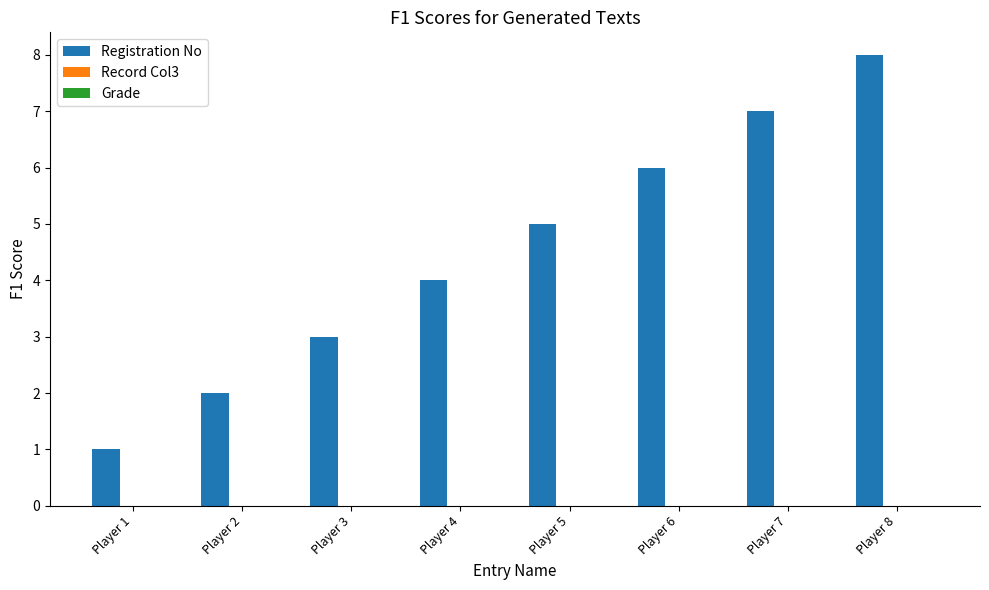

The chart shows a value of 7 at Player 4. True or false?

False